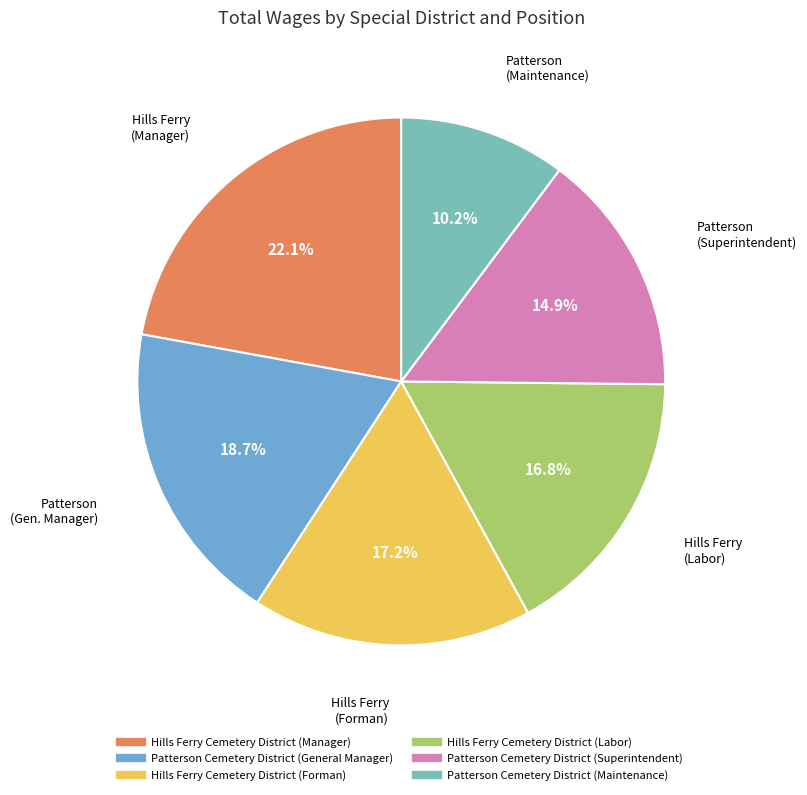

The Hills Ferry Cemetery District (Labor) slice represents 24% of the pie. True or false?

False